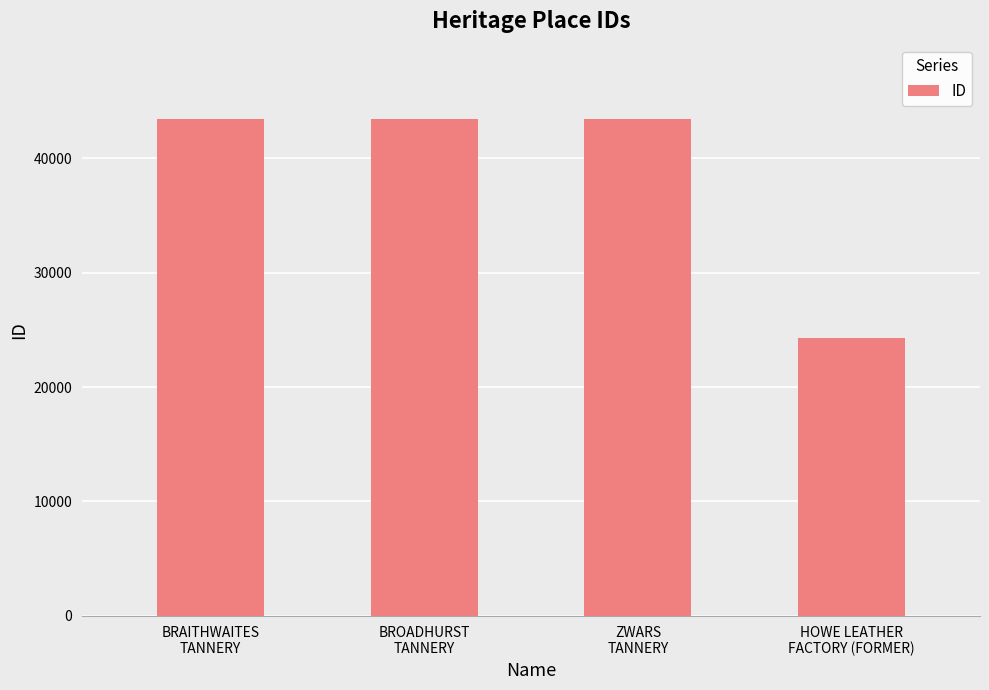

True or false: the data shows 33740 at HOWE LEATHER
FACTORY (FORMER).

False